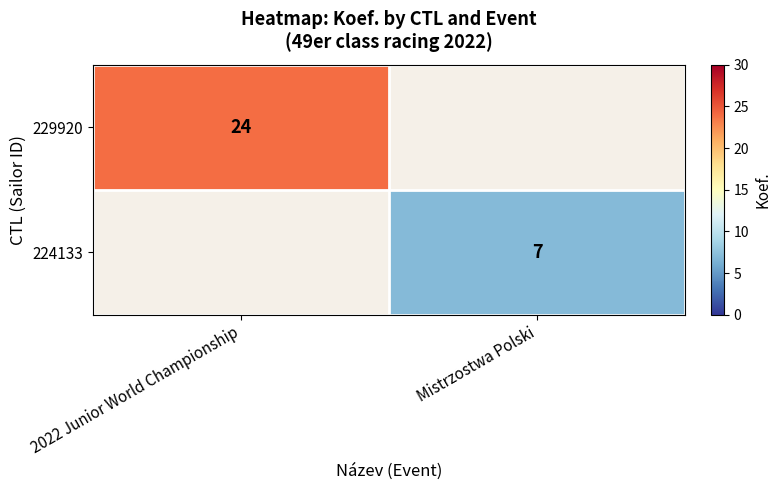

True or false: 224133 has a value of 12 at Mistrzostwa Polski.

False